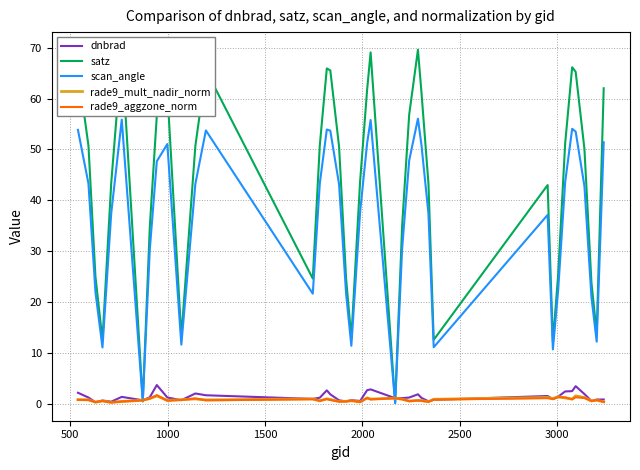

Which series has the largest total across all categories?

satz